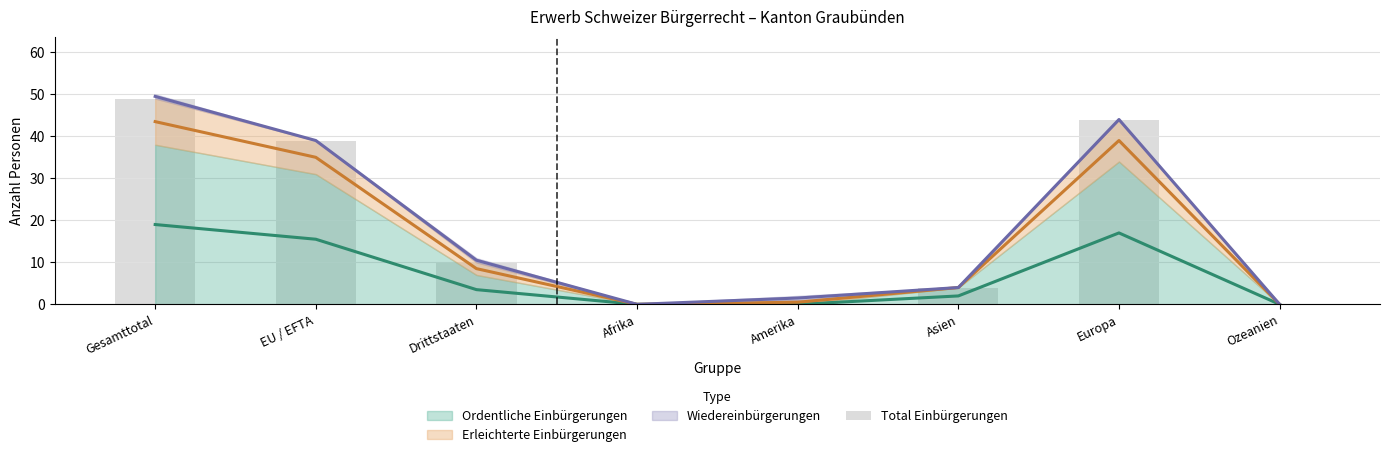

True or false: the data shows -28 at Afrika.

False